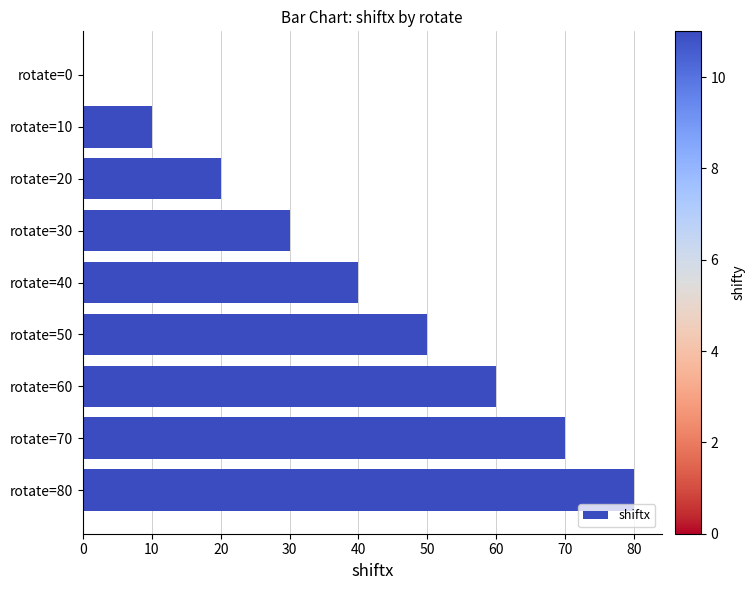

Count the values in the range 20 to 60.

5